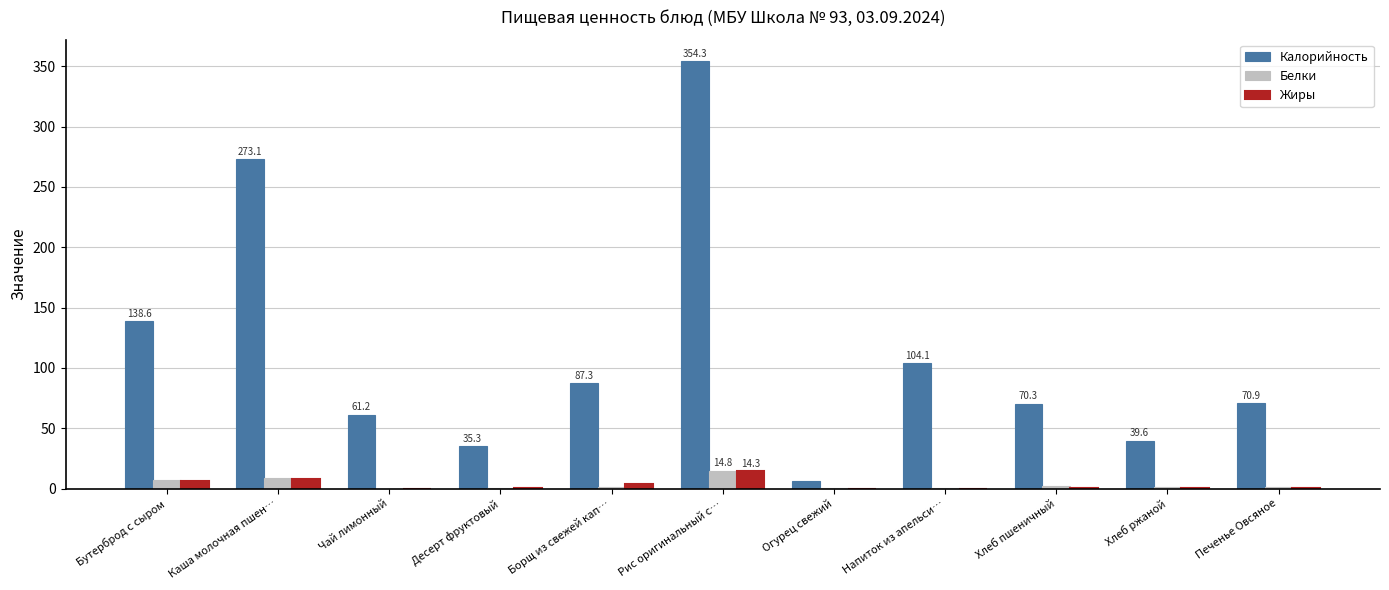

Is it true that Жиры equals 14.3 at Рис оригинальный с…?

True